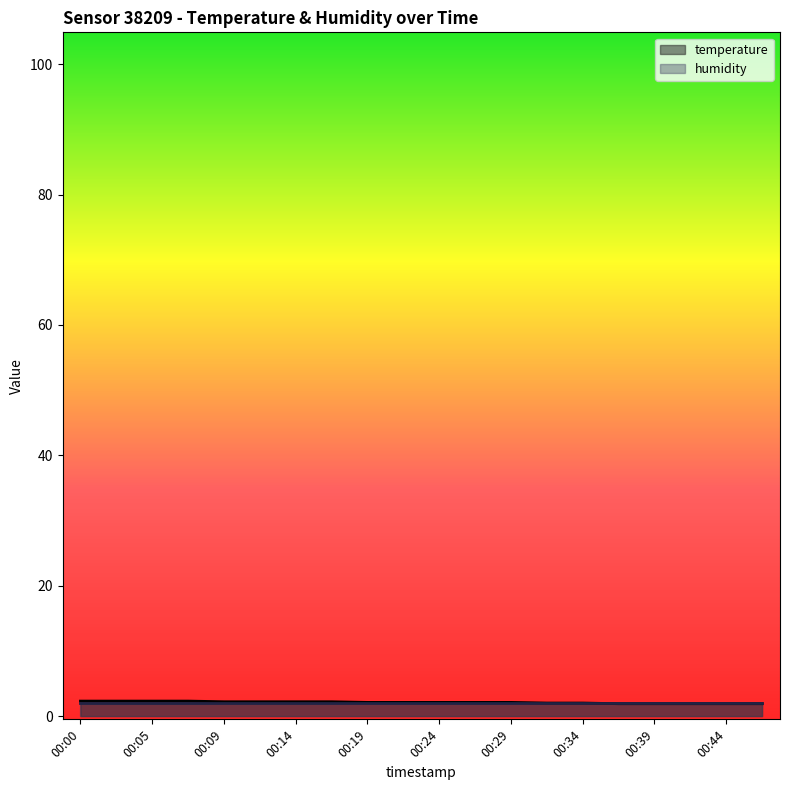

How many data points does each series have?

20